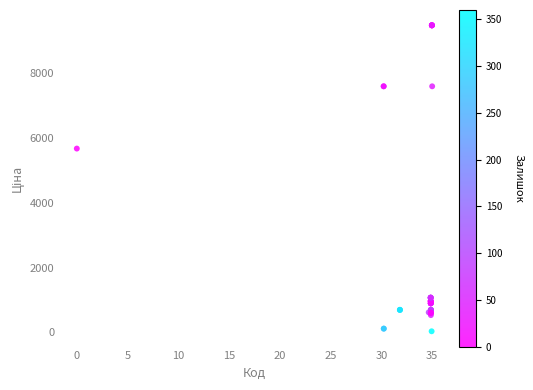

What Y value in the scatter plot is closest to 4756?

5673.8